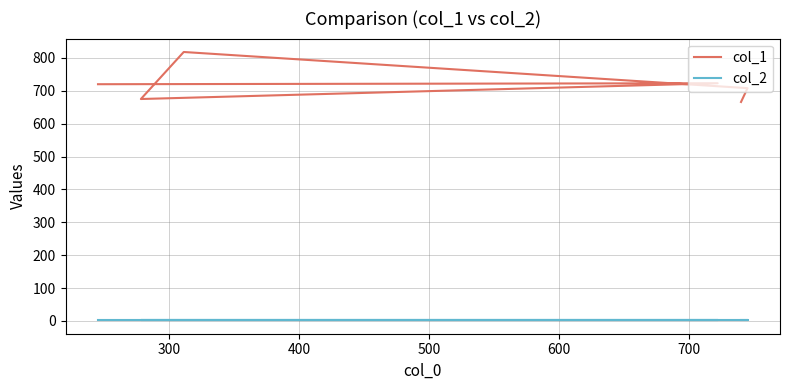

At 600, list the series in order from smallest to largest.

col_2, col_1